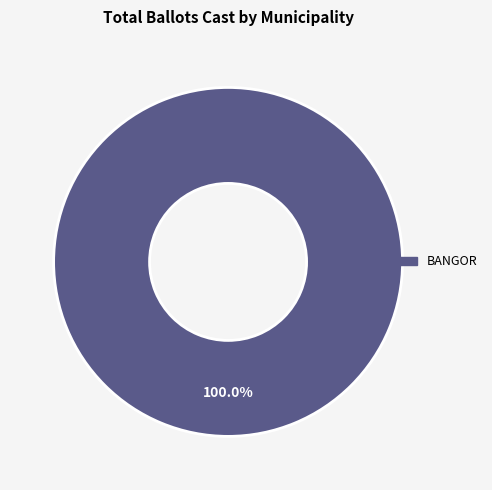

Is there a majority slice in this chart?

Yes